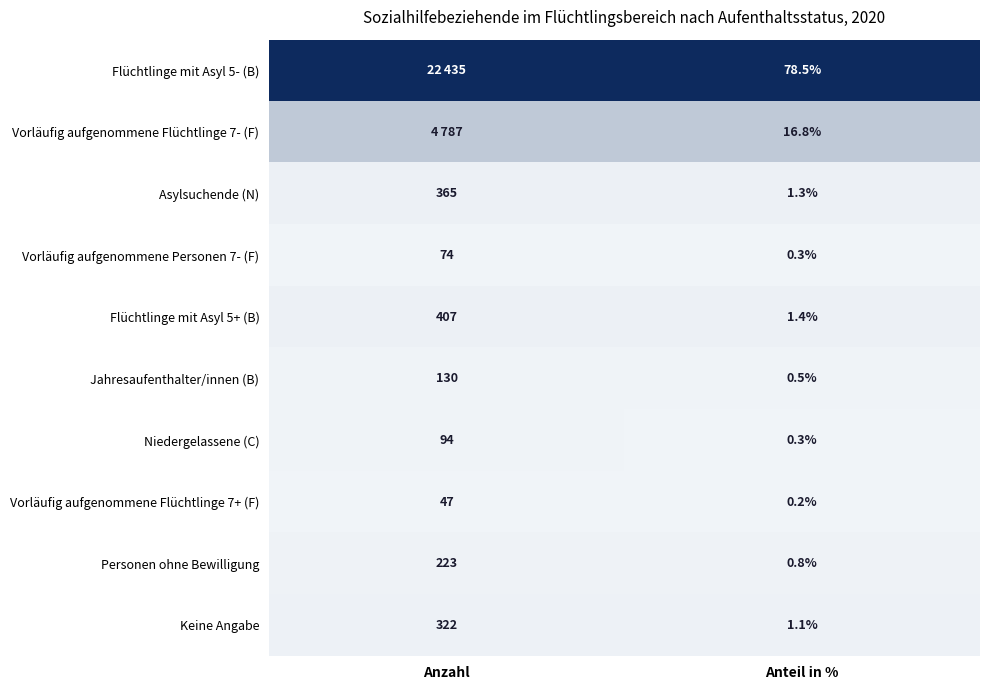

At which label is Jahresaufenthalter/innen (B) closest to 65?

Anteil in %